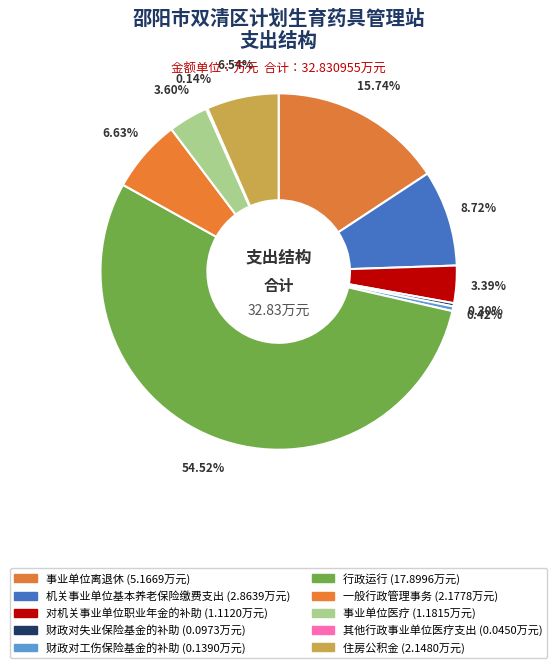

Which slice is the largest?

行政运行